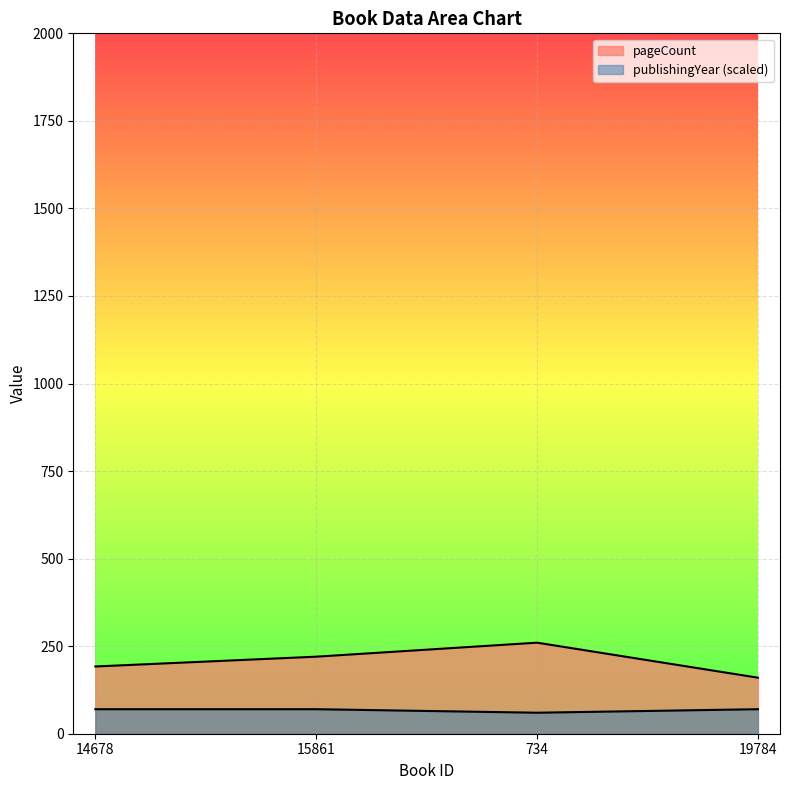

What is the spread (max minus min) of values at 14678?

122